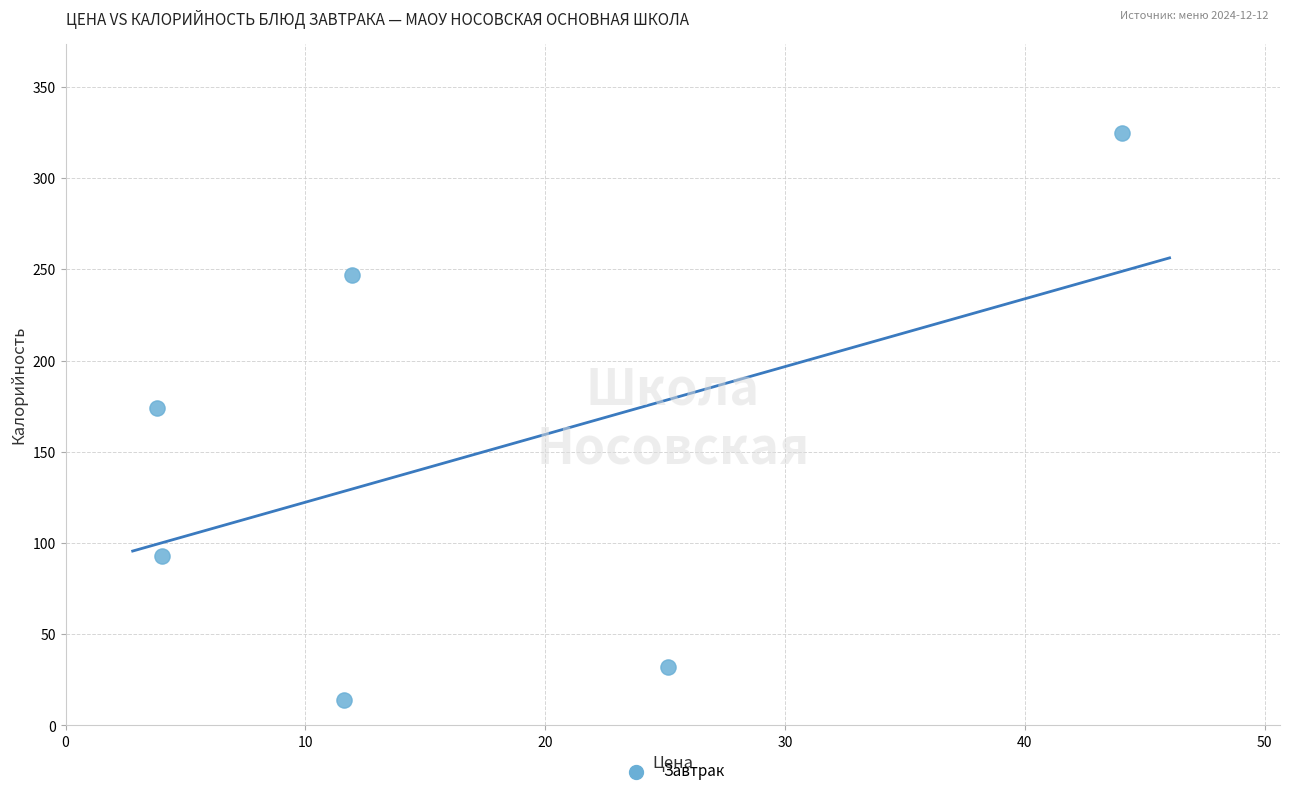

What Y value in the scatter plot is closest to 169?

174.2